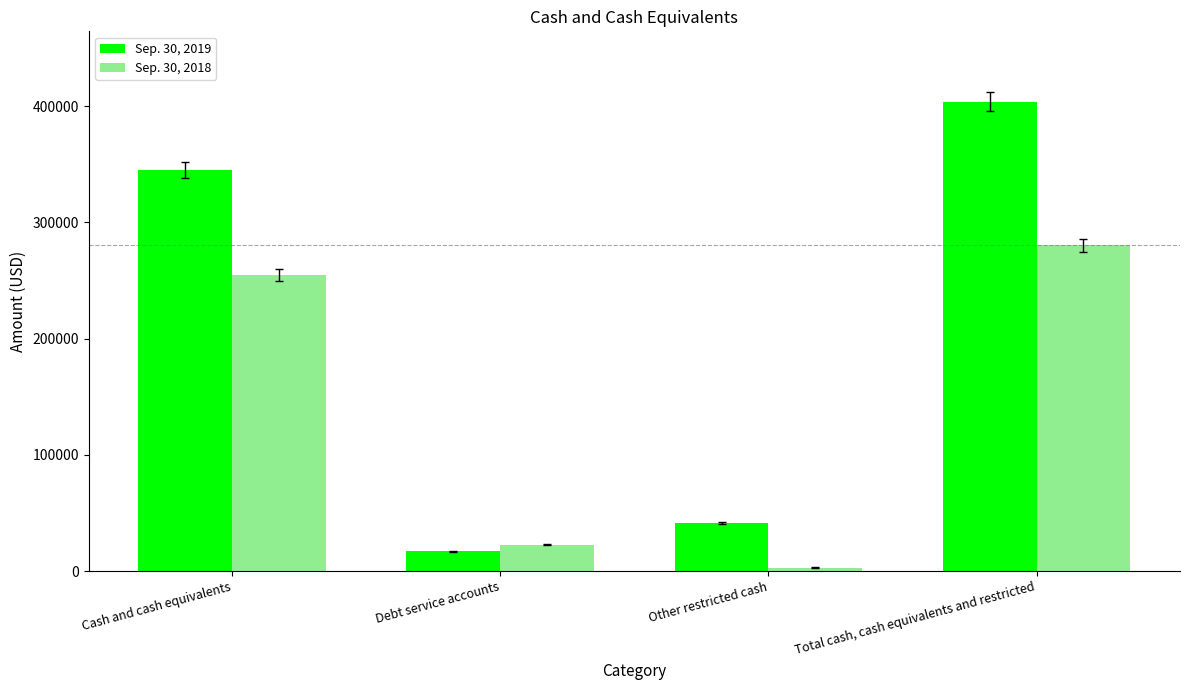

What is the spread (max minus min) of values at Other restricted cash?

38579